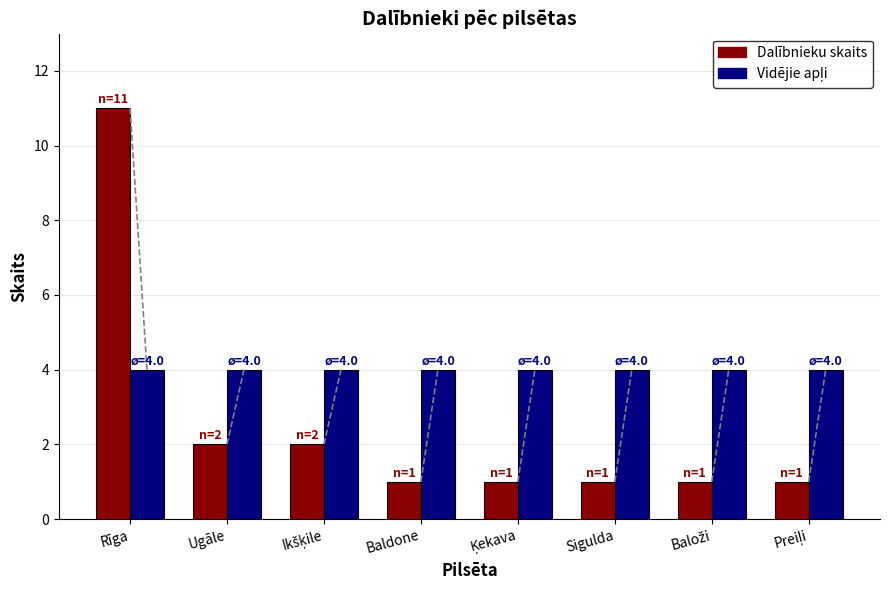

What is the greatest value displayed?

11